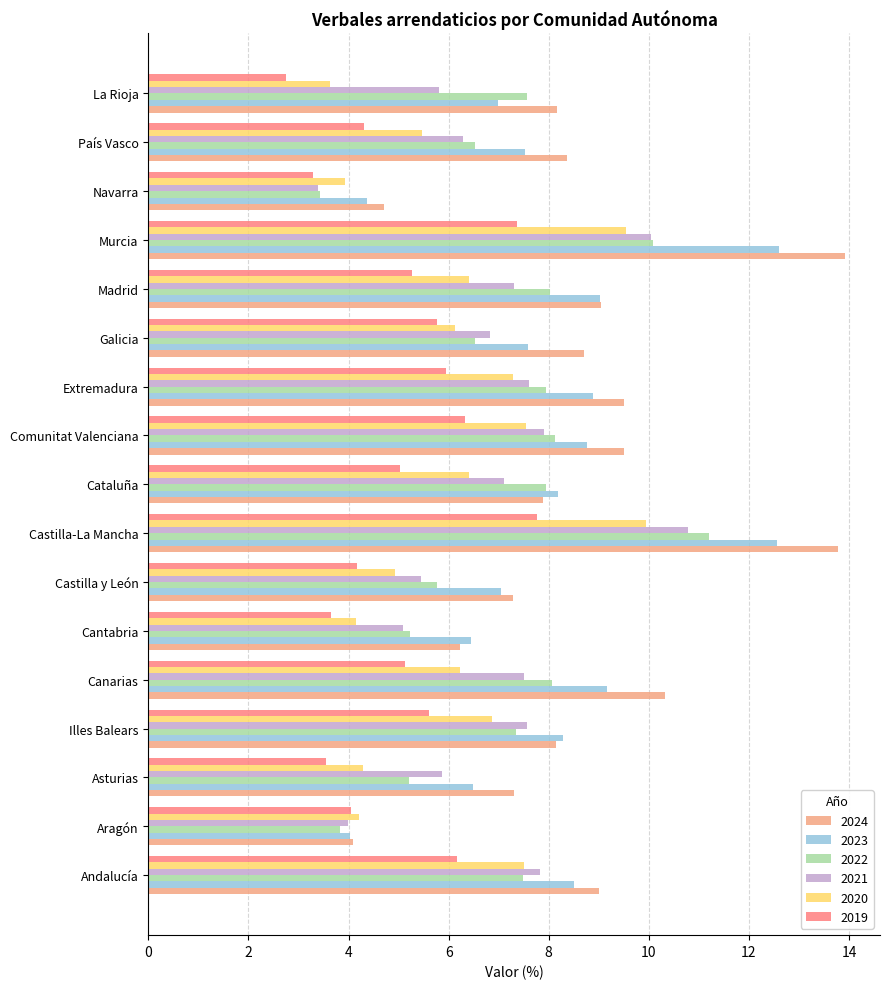

List the series in order of their peak value, lowest first.

2019, 2020, 2021, 2022, 2023, 2024